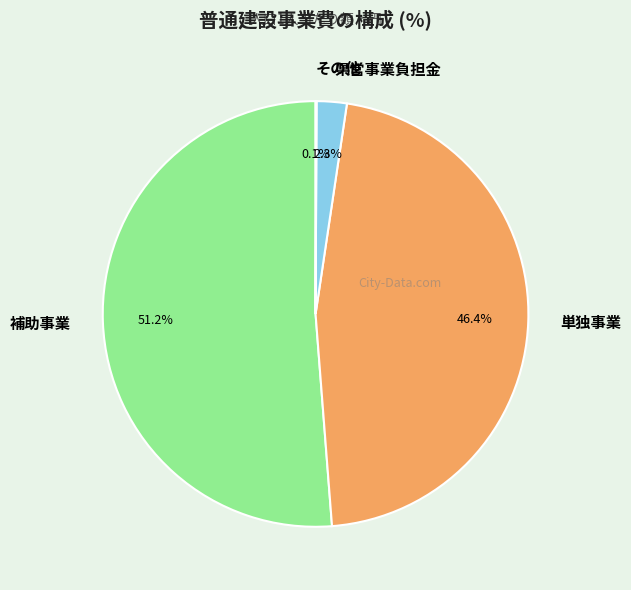

What percentage is NOT represented by 補助事業?

48.8%